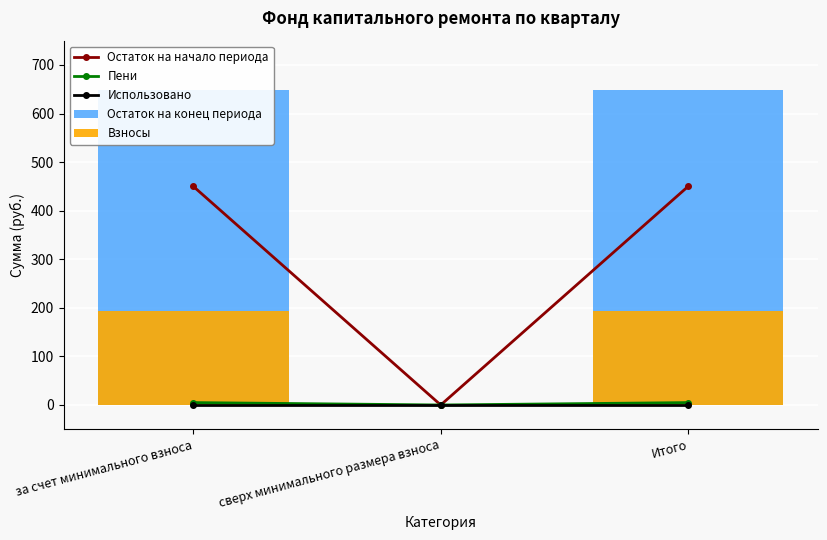

Reading right to left, extract all data points from this chart.

Остаток на начало периода: 450.1	0.0	450.1
Пени: 5.0	0.0	5.0
Использовано: 0.0	0.0	0.0
Остаток на конец периода: 648.9	0.0	648.9
Взносы: 193.8	0.0	193.8